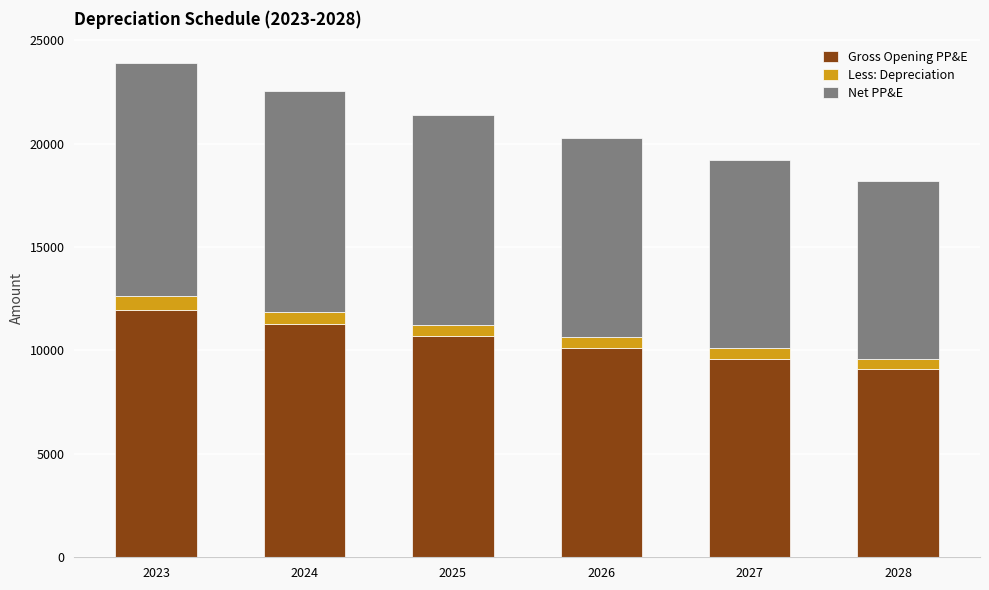

What is the difference between the maximum and minimum values in the Gross Opening PP&E series?

2840.5